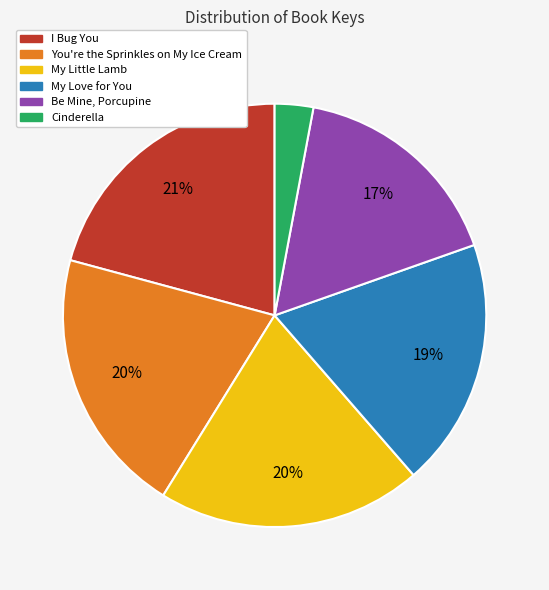

To the nearest percent, what is the difference between the largest and smallest slice percentages?

18%